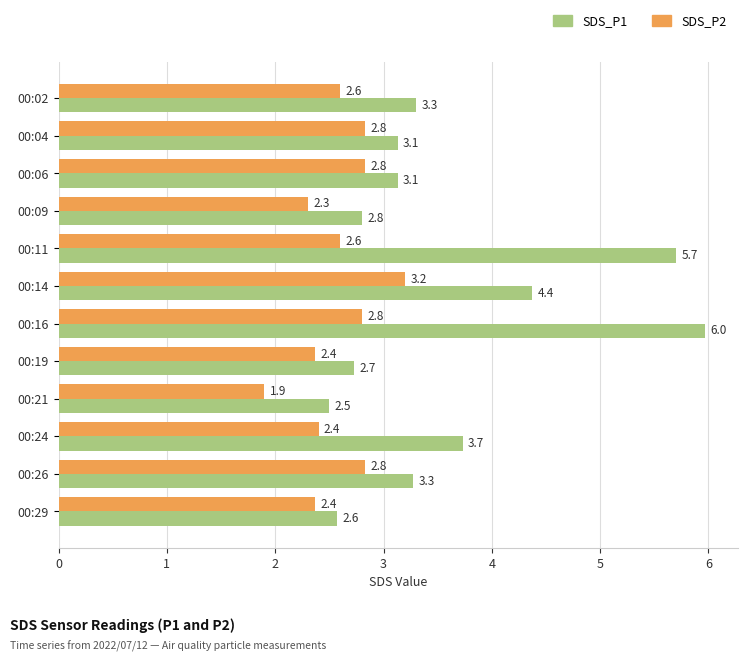

List the series in order of their peak value, highest first.

SDS_P1, SDS_P2